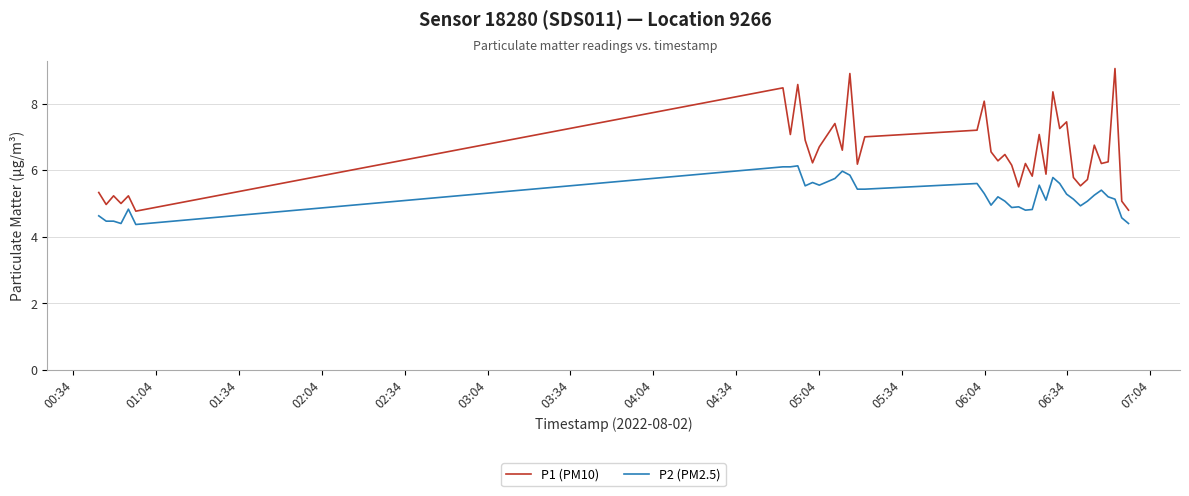

Rank the series by their average value, from lowest to highest.

P2 (PM2.5), P1 (PM10)